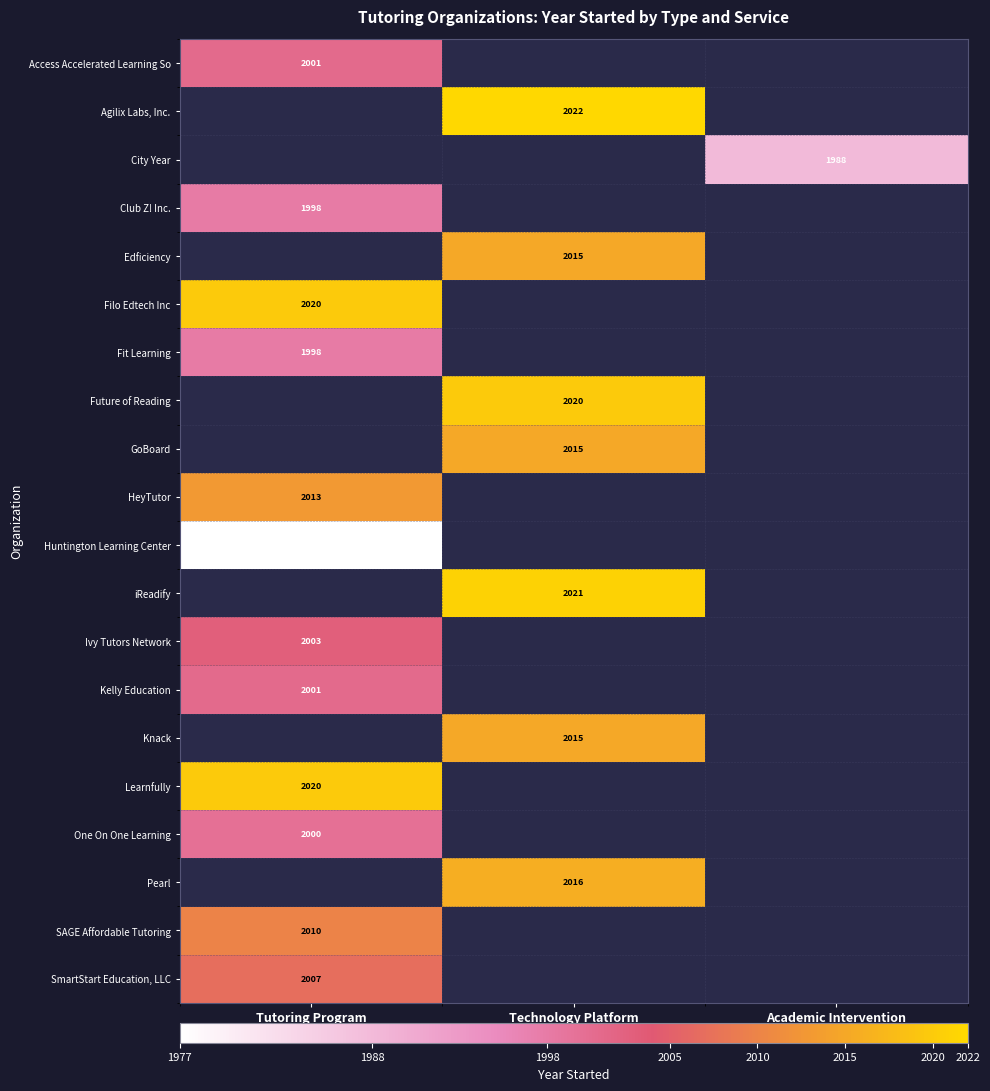

The value of Ivy Tutors Network at Tutoring Program is 2997. True or false?

False